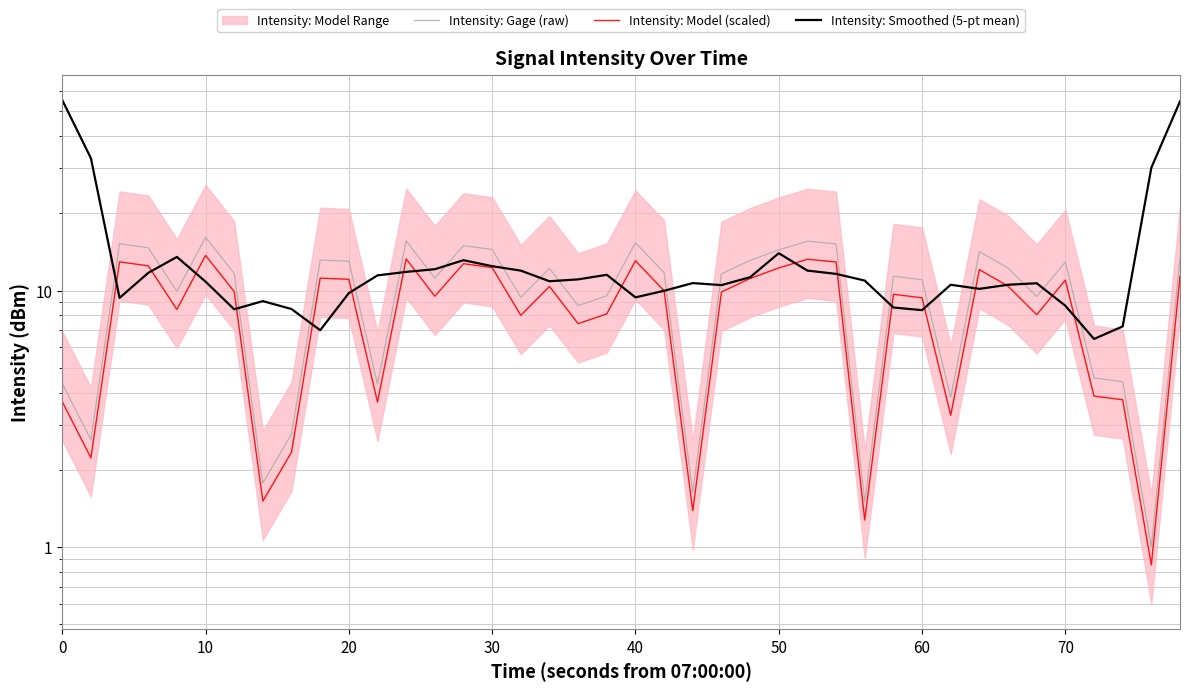

How many data points does each series have?

40